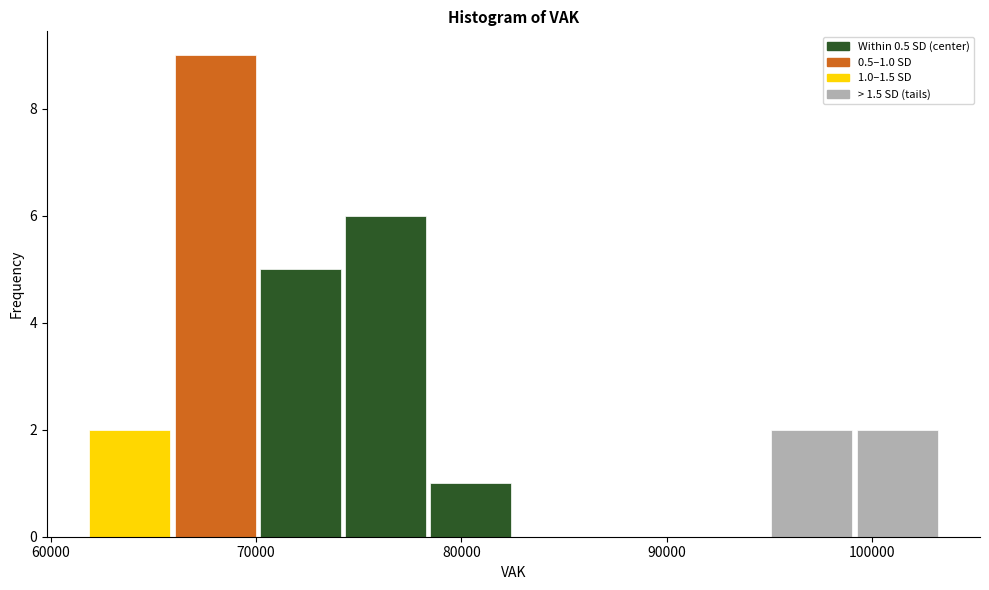

Which range on the x-axis has the tallest bar?

66000 to 70000